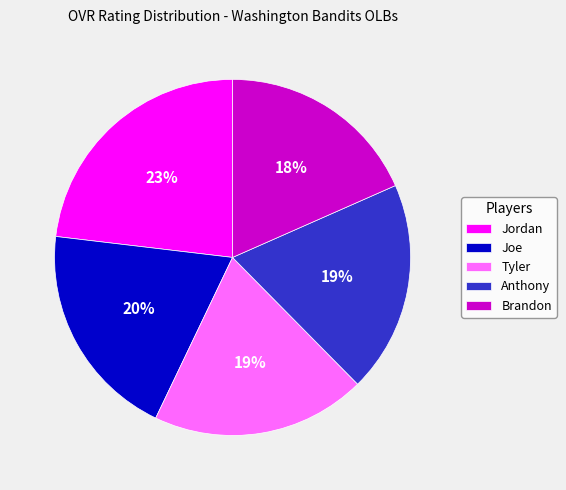

To the nearest percent, what is the average slice percentage?

20%